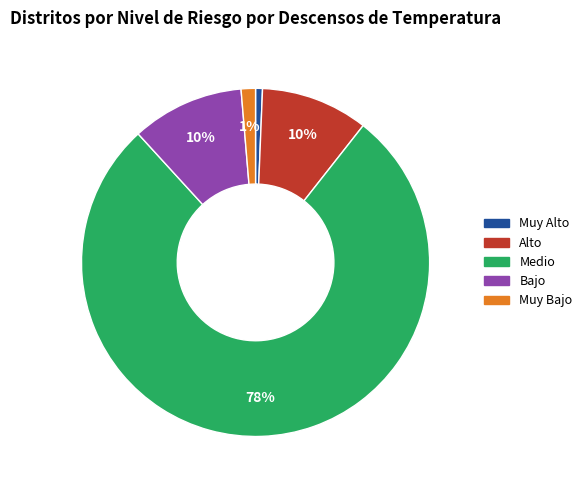

To the nearest percent, what percentage of the pie is Medio?

78%